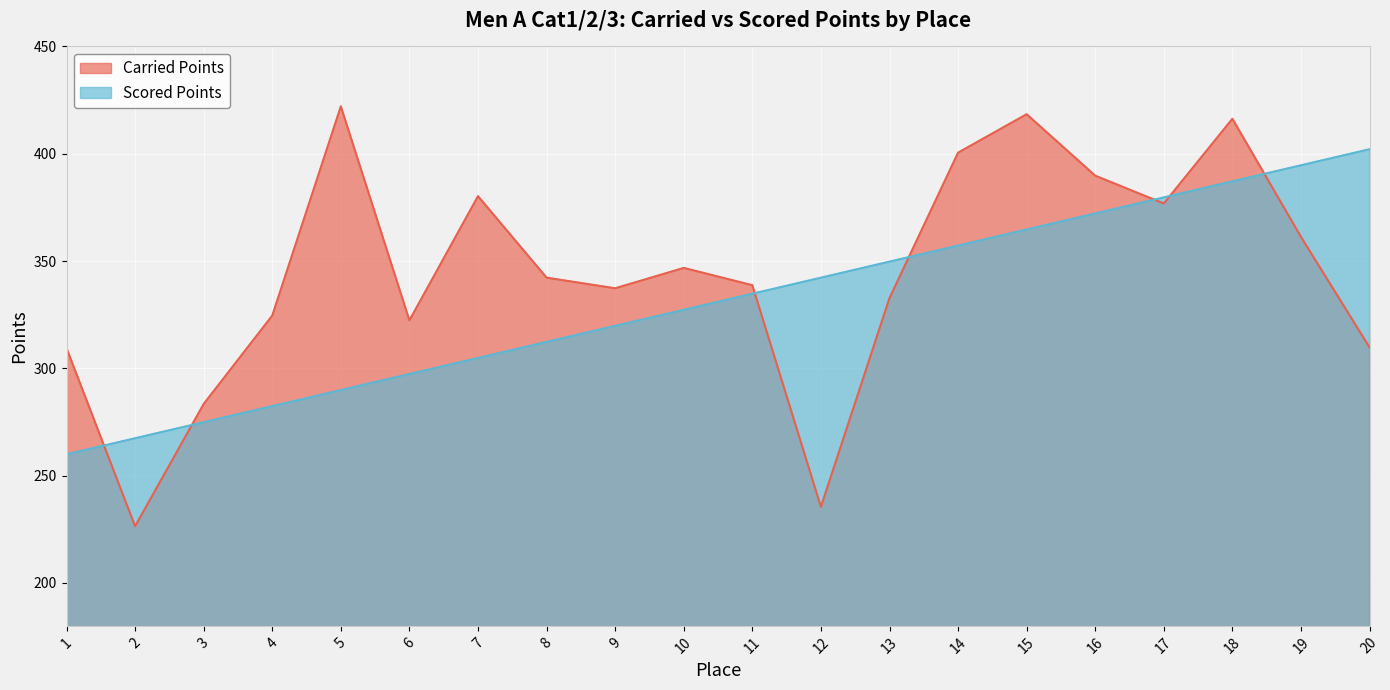

Which series has the largest total across all categories?

Carried Points